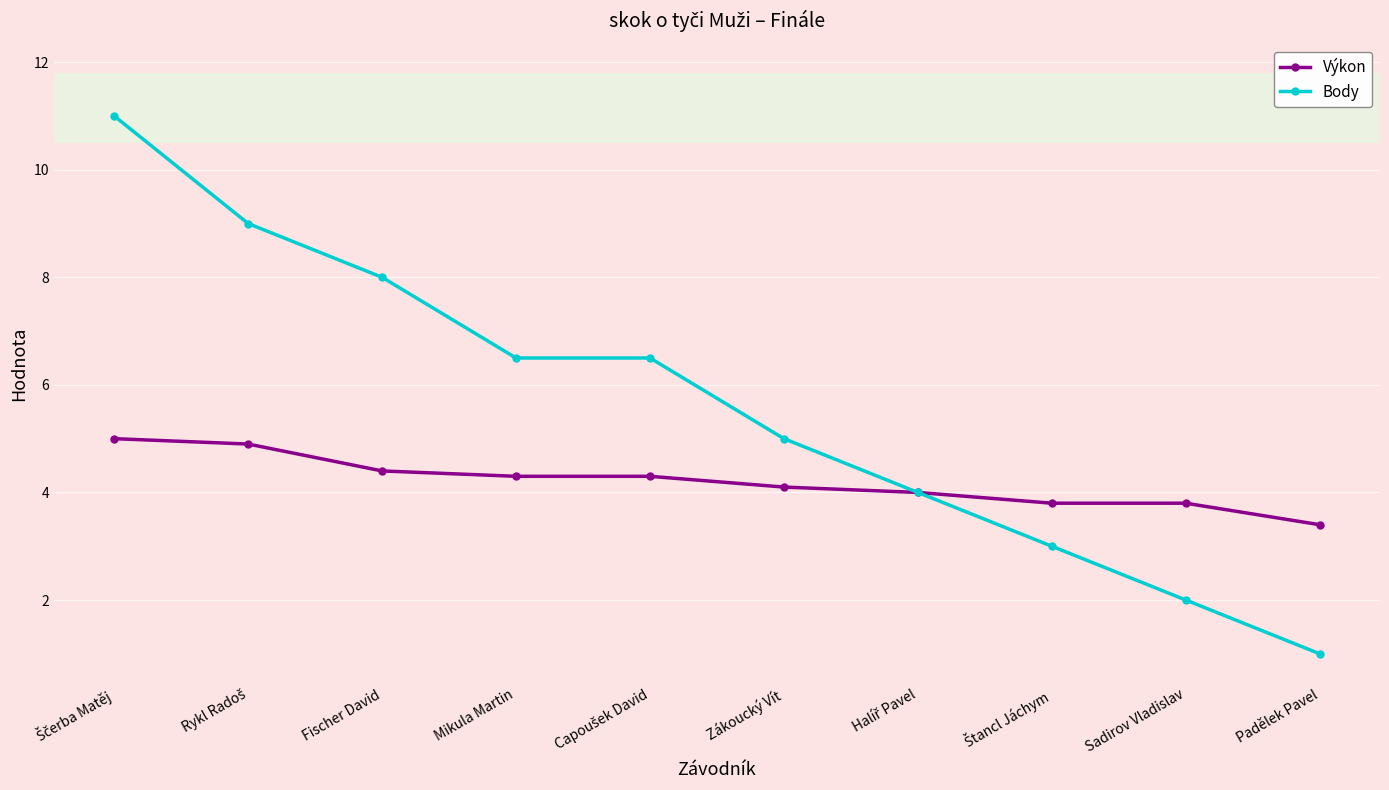

What is the difference between the highest and lowest values at Mikula Martin?

2.2